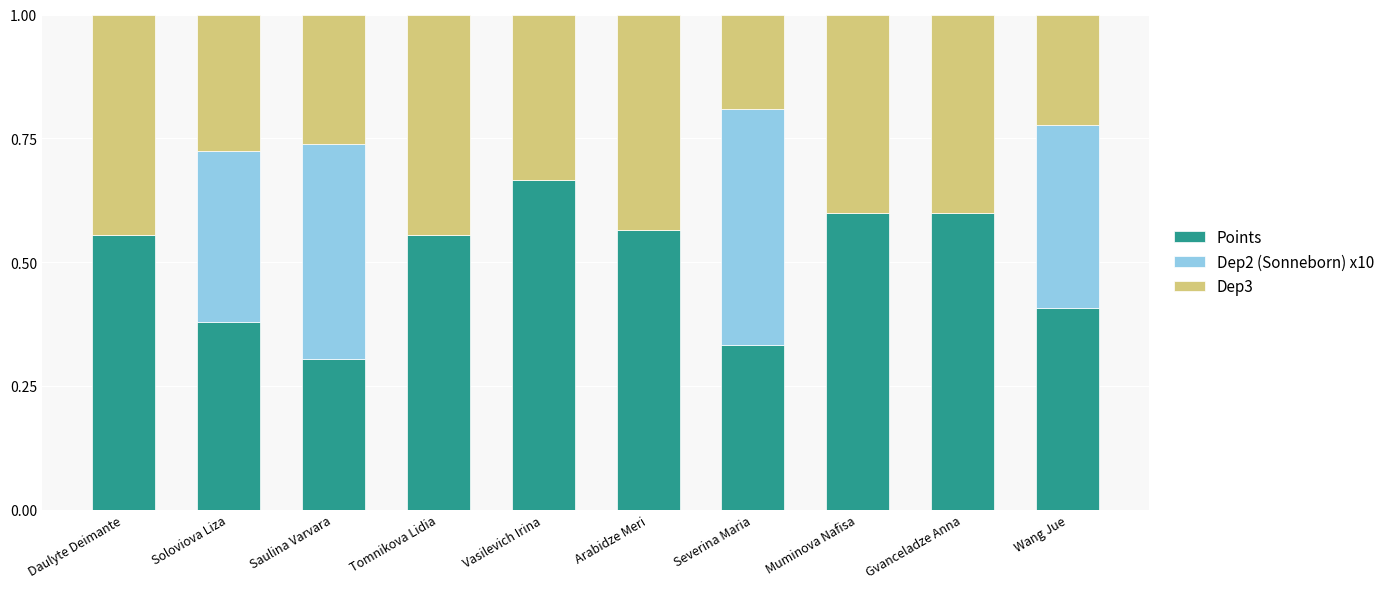

The Points series shows 0.6 at Tomnikova Lidia. True or false?

True